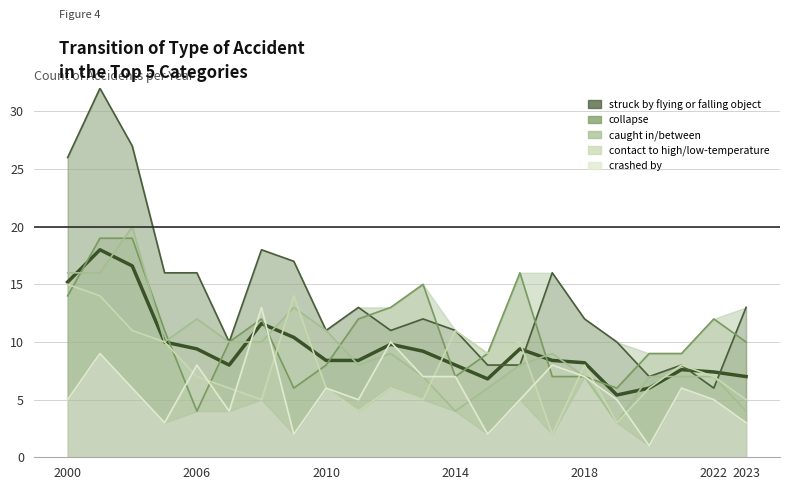

True or false: collapse and struck by flying or falling object cross at least once.

True